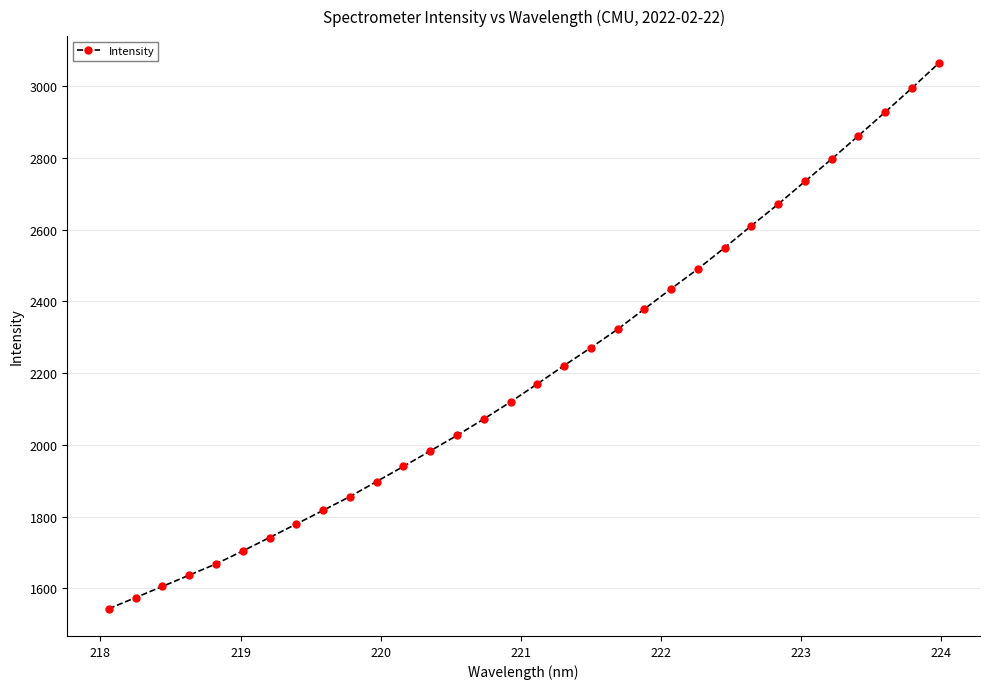

What is the average value?

2202.1